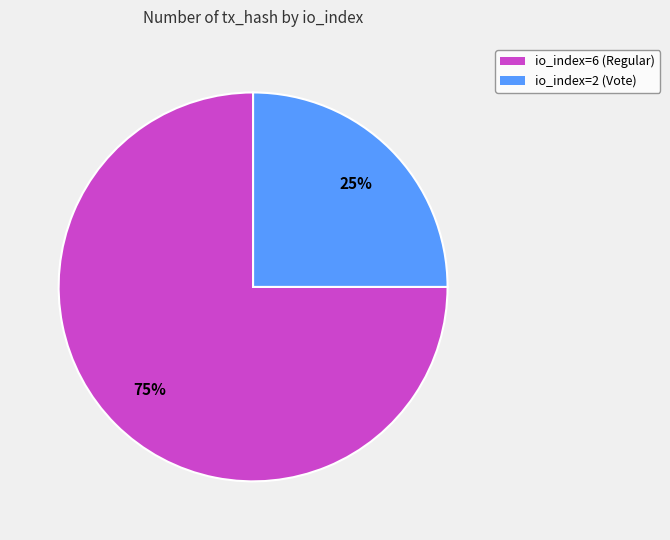

Which slice represents more than half of the pie?

io_index=6 (Regular)